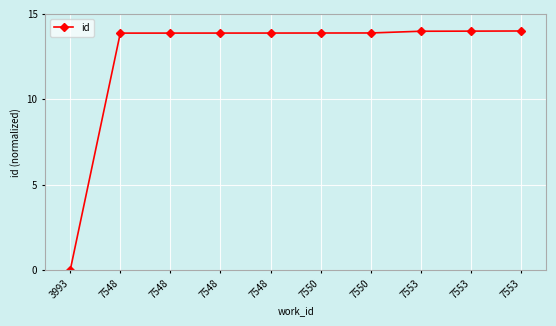

How many values are above zero?

9